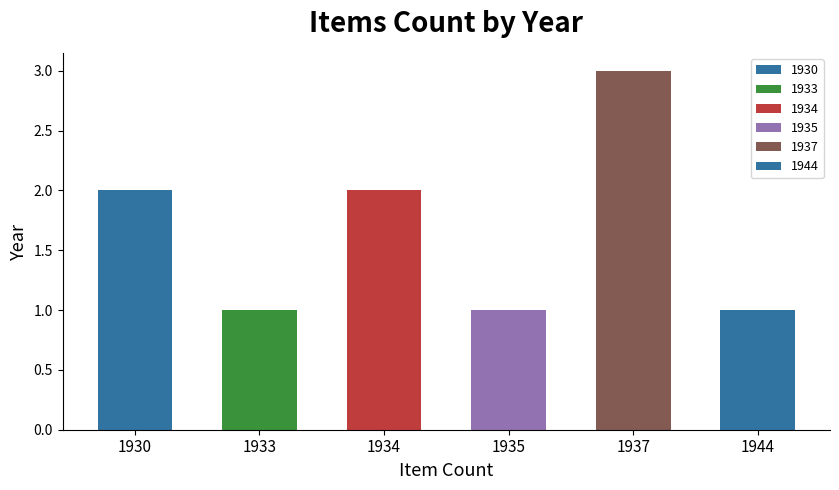

Which category has the highest value across all series?

1937